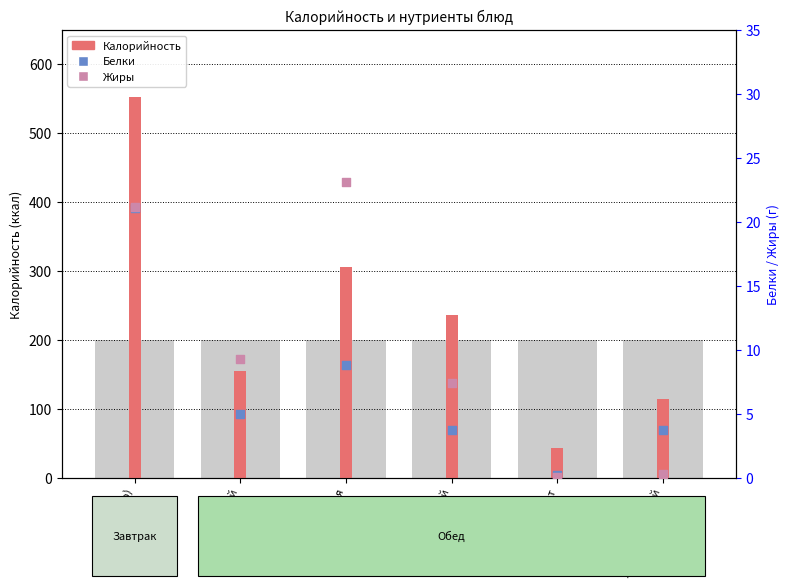

At how many categories does at least one series exceed 89?

5